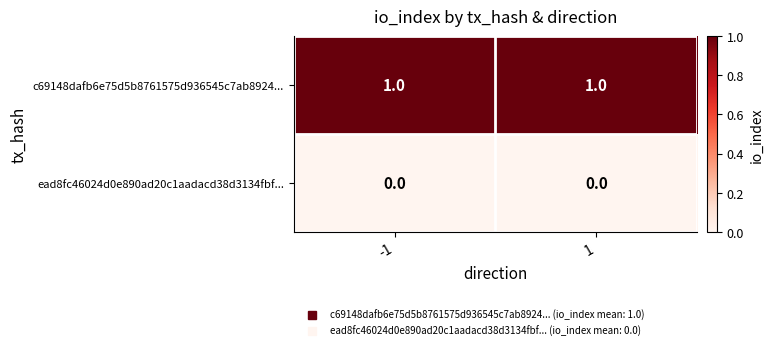

Which series has the largest total across all categories?

c69148dafb6e75d5b8761575d936545c7ab8924...